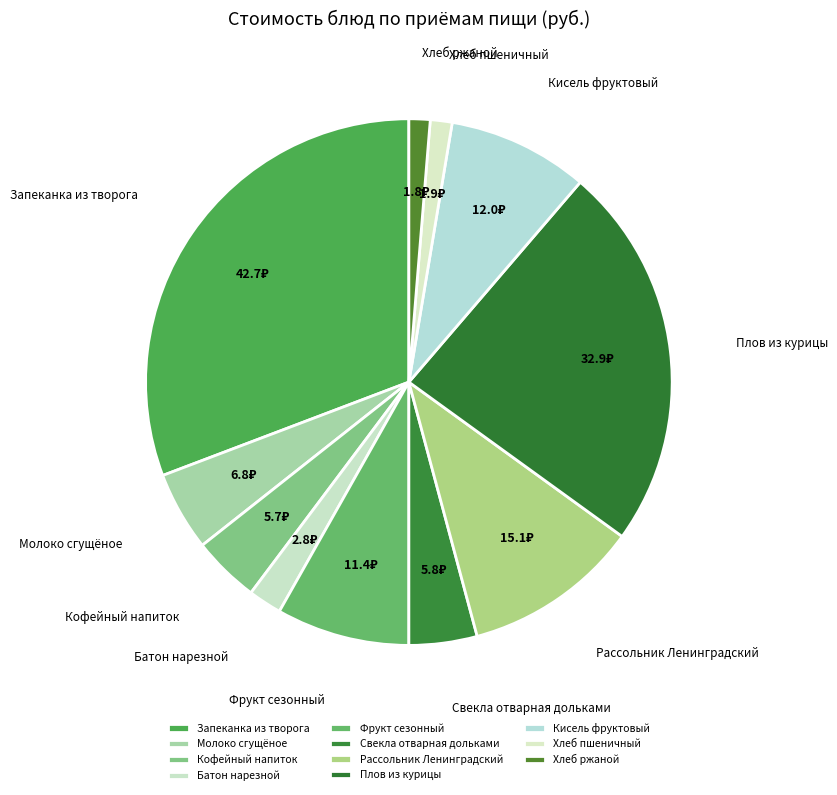

Is the sum of Хлеб пшеничный and Молоко сгущёное greater than half?

No